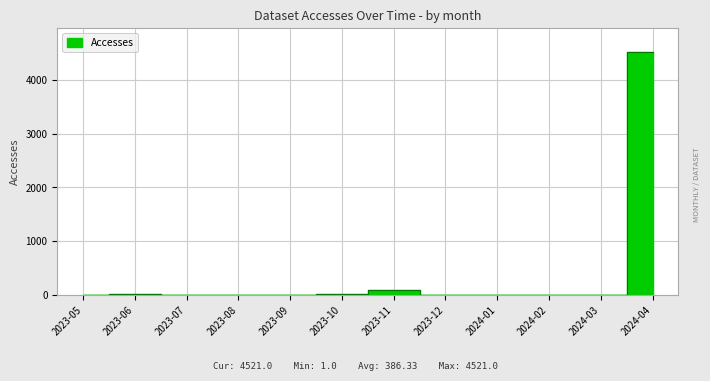

True or false: Activity Days has a value of 0 at 2023-07.

True